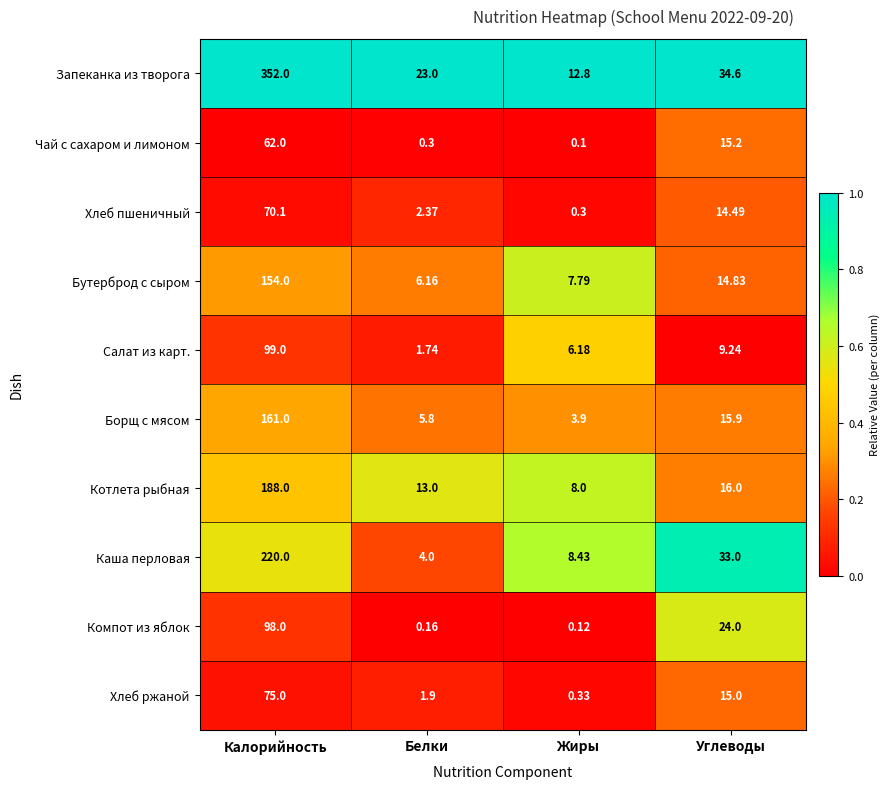

What is the spread (max minus min) of values at Углеводы?

25.4